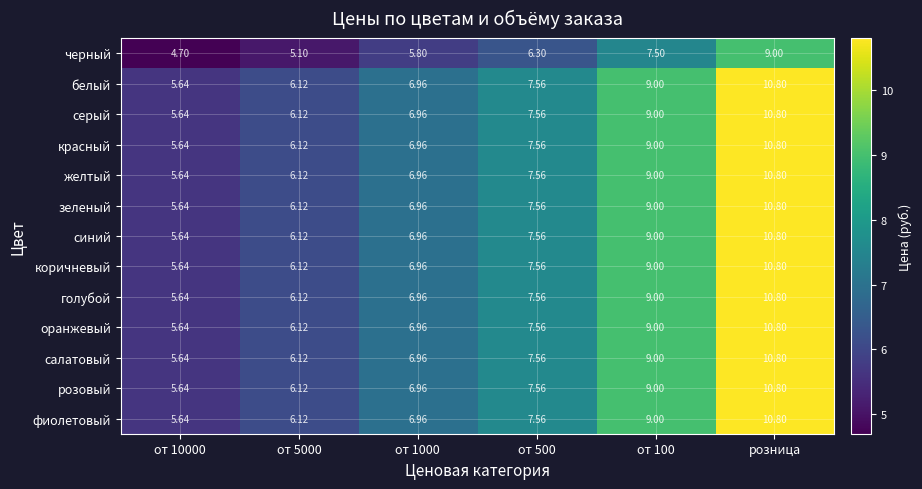

Is the value of оранжевый at от 5000 greater than the value of белый at от 10000?

Yes